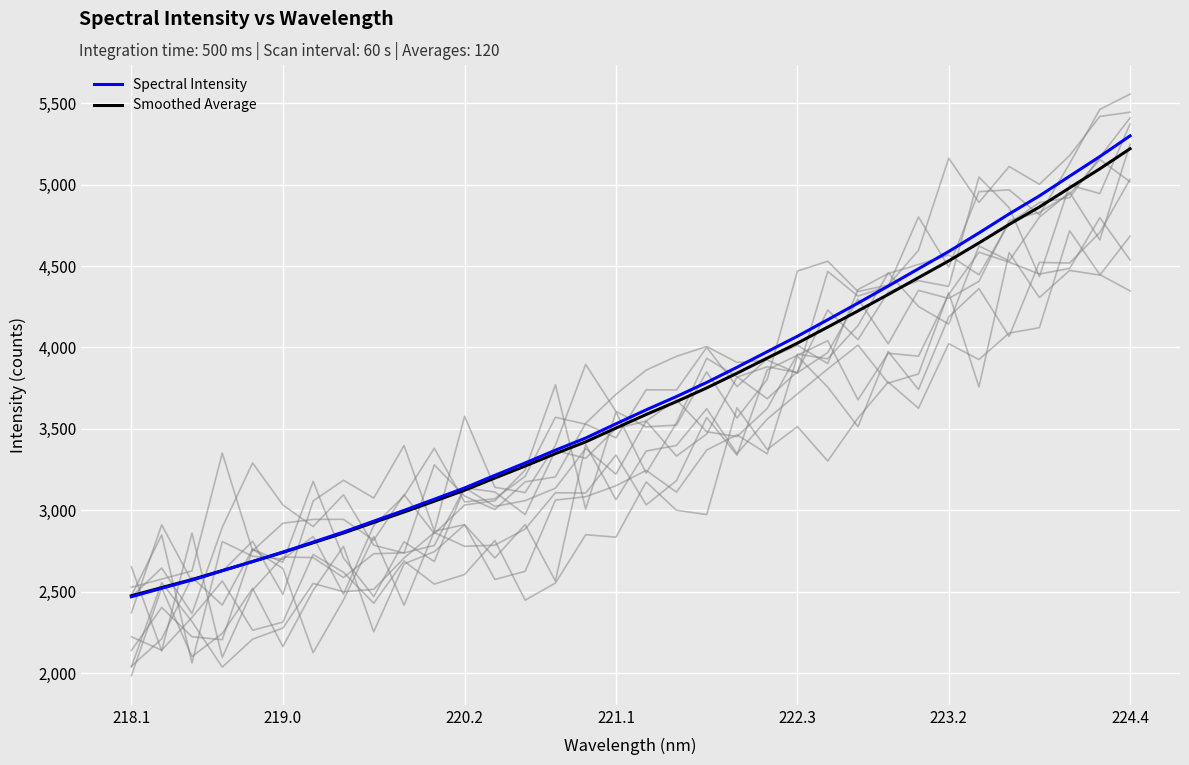

What is the highest value of the Spectral Intensity series?

5299.4